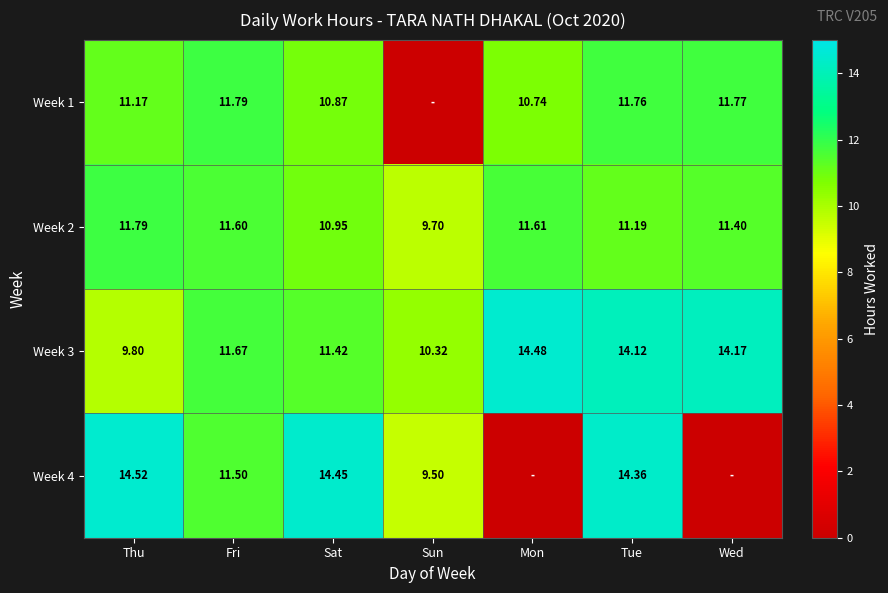

What is the sum of all Week 2 values?

78.2